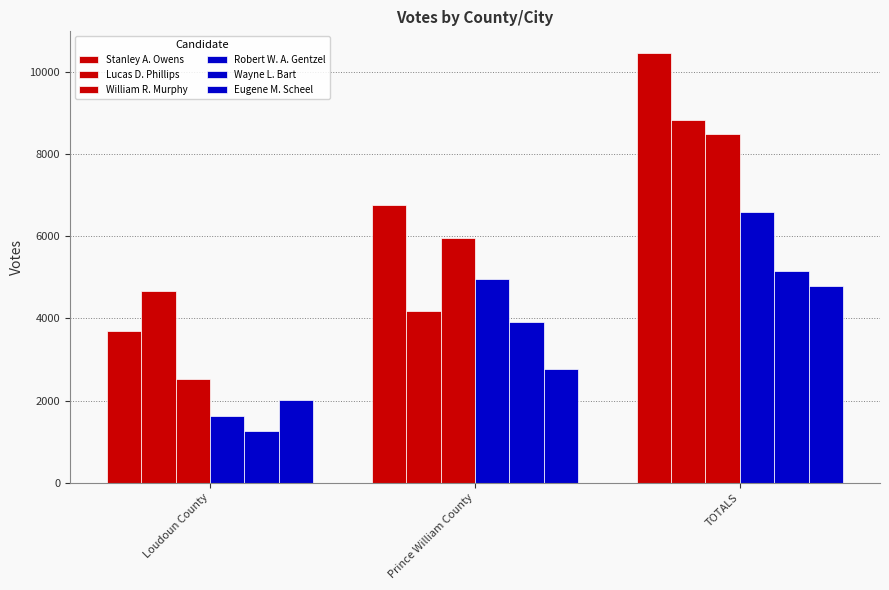

What is the total value across all series at Prince William County?

28564